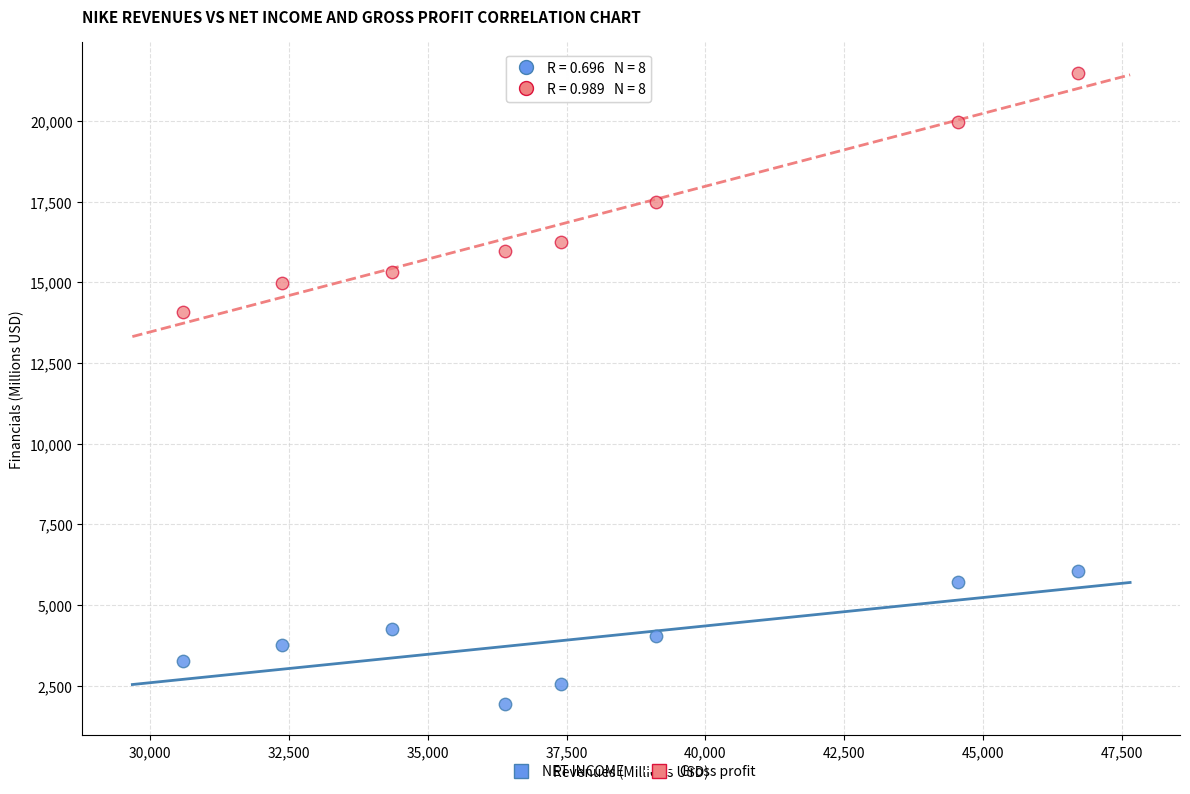

Across all data points, what is the range of Y values (max minus min)?

19546